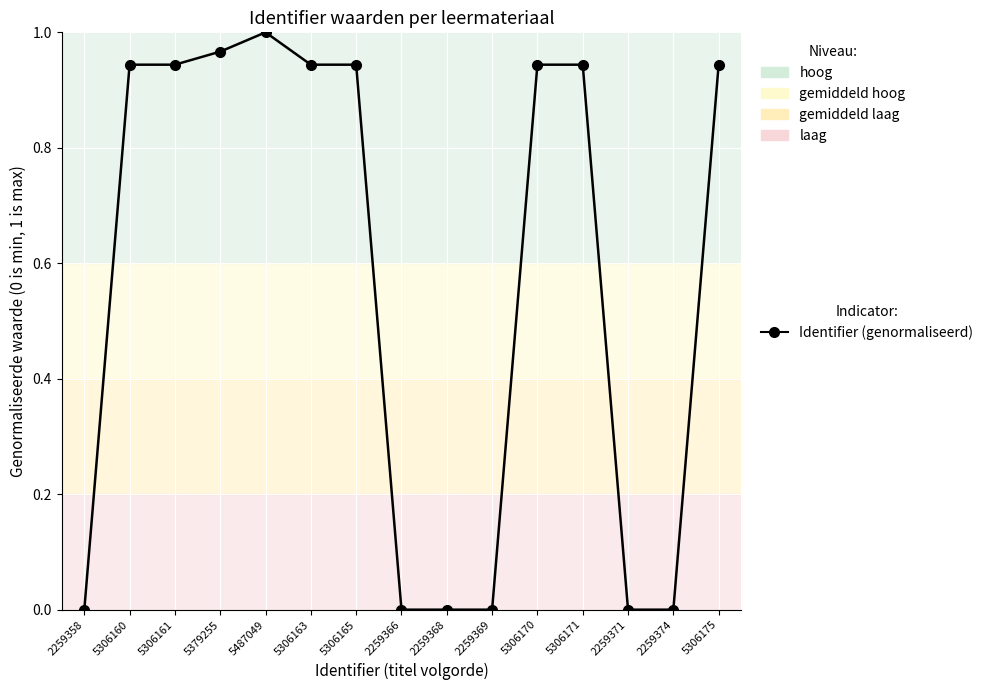

Count the number of data series in this chart.

1